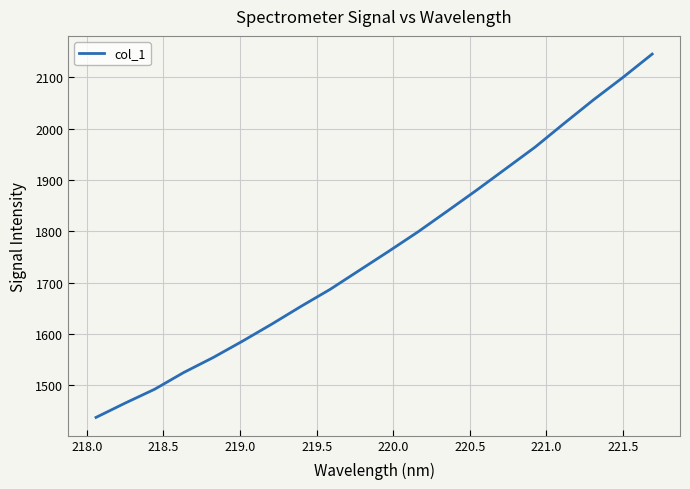

Reading left to right, list all the values displayed in this chart.

1437.6	1465.6	1492.4	1525.2	1554.2	1586.0	1619.2	1653.8	1687.2	1724.2	1761.2	1799.1	1839.4	1880.1	1922.0	1964.0	2010.6	2056.3	2099.6	2145.1